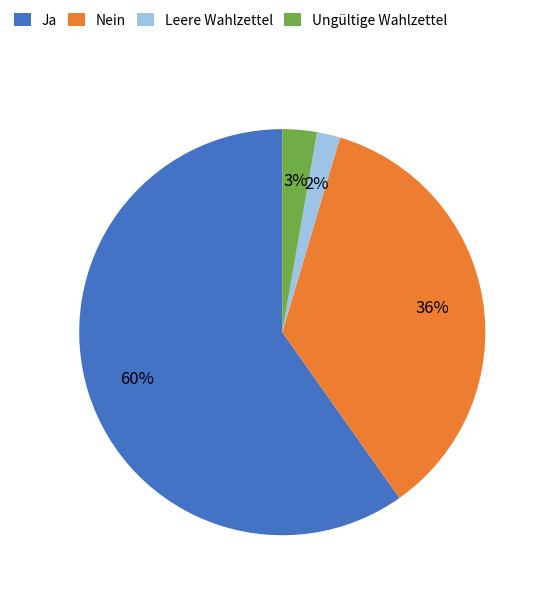

Does Ja represent more than half of the total?

Yes